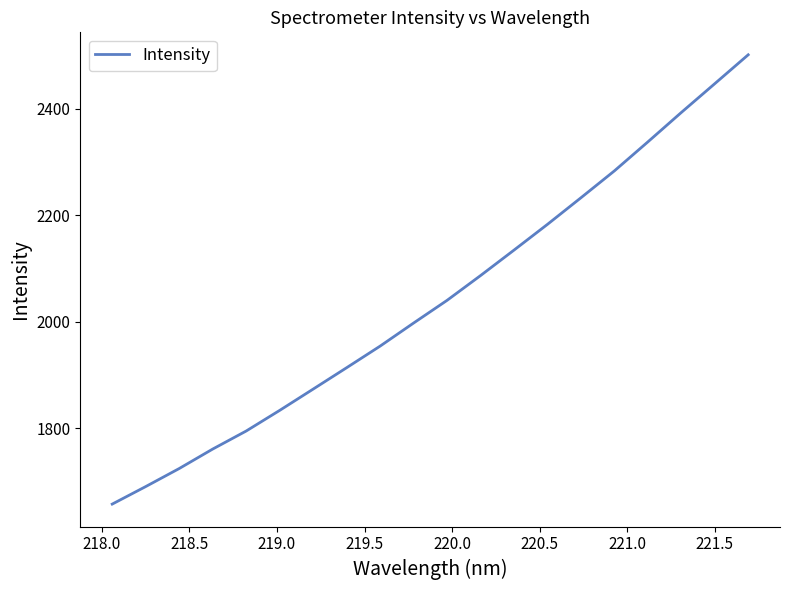

Does the chart have visible grid lines?

No